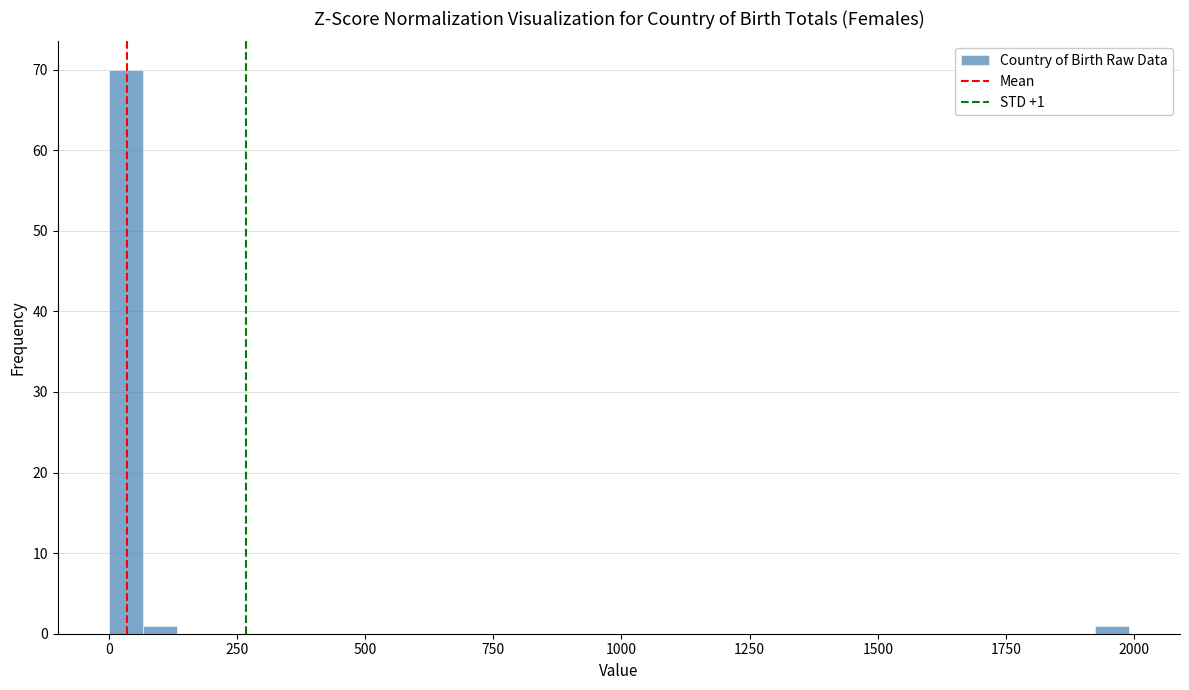

Read against the x-axis, roughly where is the centre of the tallest bar?

50